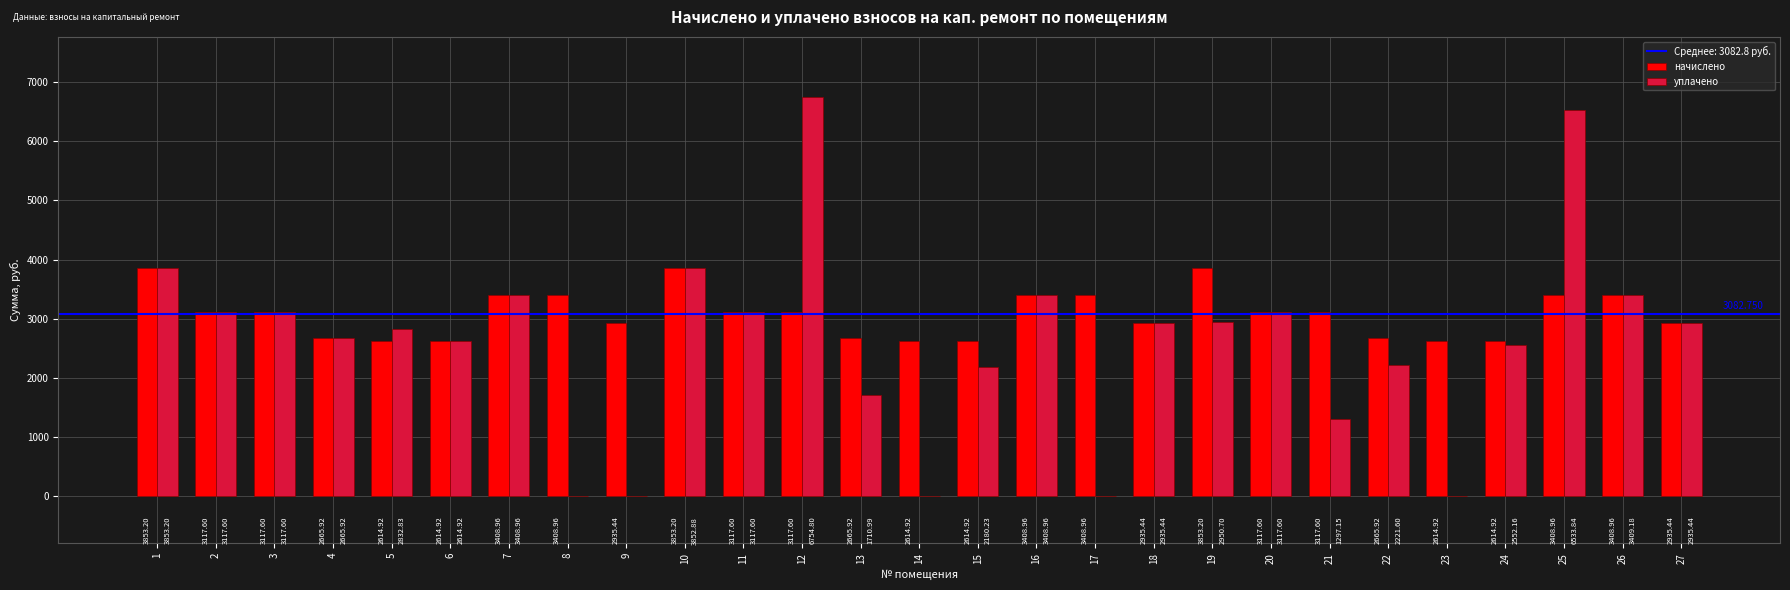

Reading left to right, what are all the values shown in this chart?

начислено: 1=3853.2	2=3117.6	3=3117.6	4=2665.9	5=2614.9	6=2614.9	7=3409.0	8=3409.0	9=2935.4	10=3853.2	11=3117.6	12=3117.6	13=2665.9	14=2614.9	15=2614.9	16=3409.0	17=3409.0	18=2935.4	19=3853.2	20=3117.6	21=3117.6	22=2665.9	23=2614.9	24=2614.9	25=3409.0	26=3409.0	27=2935.4
уплачено: 1=3853.2	2=3117.6	3=3117.6	4=2665.9	5=2832.8	6=2614.9	7=3409.0	8=0.0	9=0.0	10=3852.9	11=3117.6	12=6754.8	13=1711.0	14=0.0	15=2180.2	16=3409.0	17=0.0	18=2935.4	19=2950.7	20=3117.6	21=1297.2	22=2221.6	23=0.0	24=2552.2	25=6533.8	26=3409.2	27=2935.4